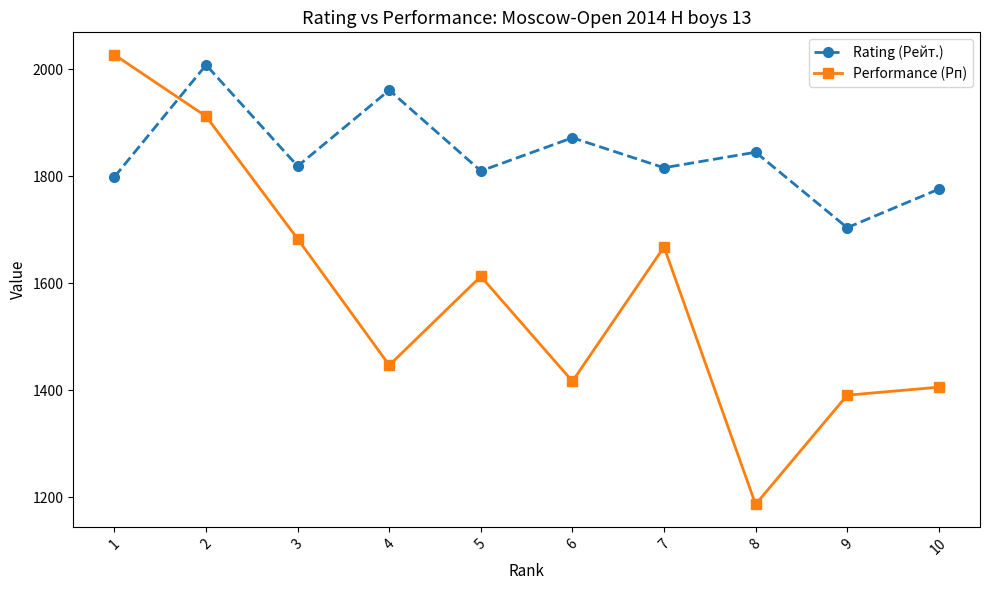

How many intersections are there between Performance (Рп) and Rating (Рейт.)?

1